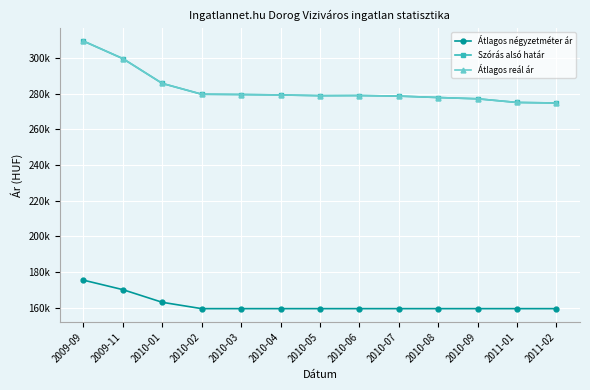

What is the value of the Szórás alsó határ point at the 12th from the left?

275043